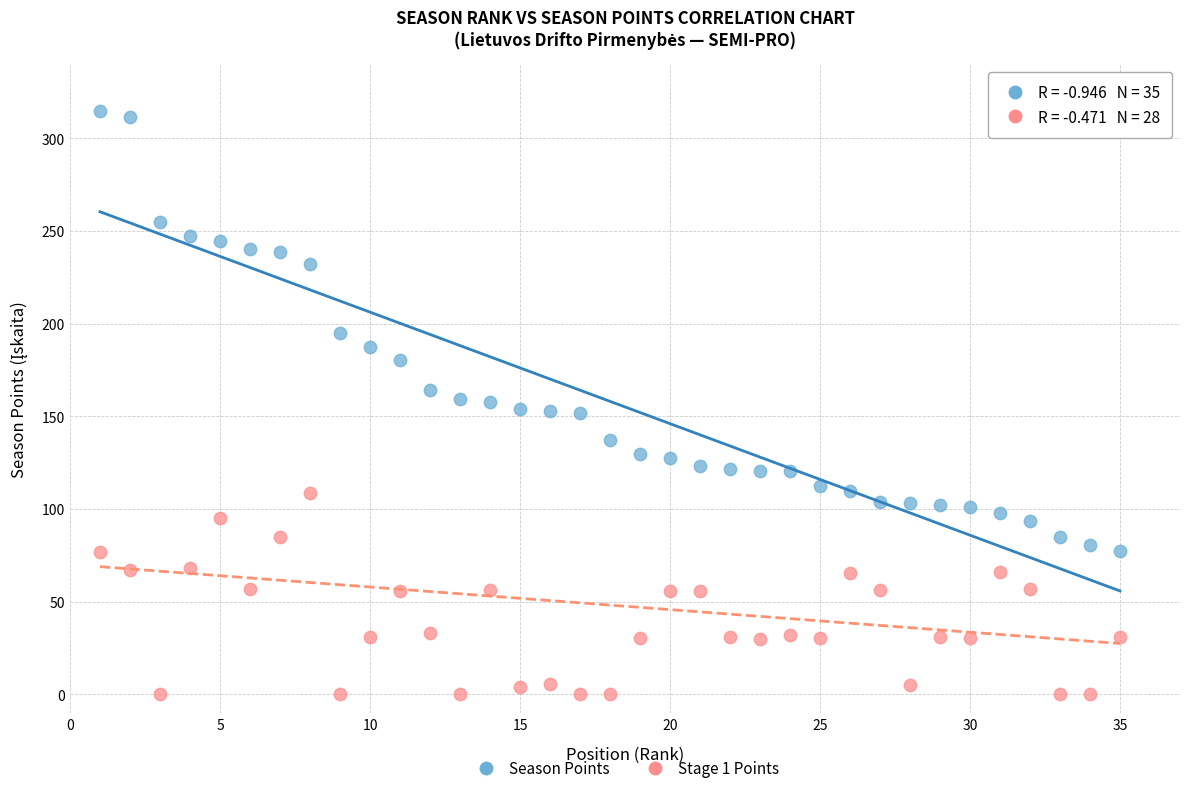

Which series has the largest Y range (max minus min)?

Season Points